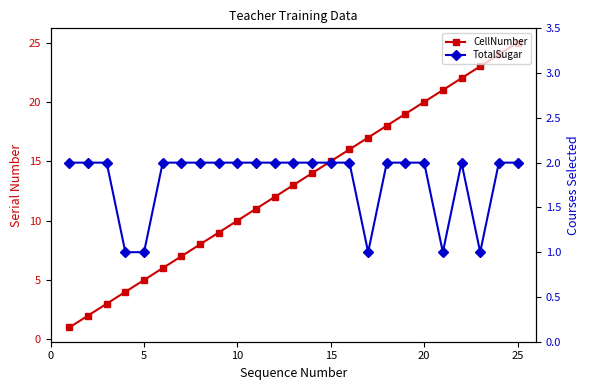

What is the value of the TotalSugar point at the 9th from the left?

2